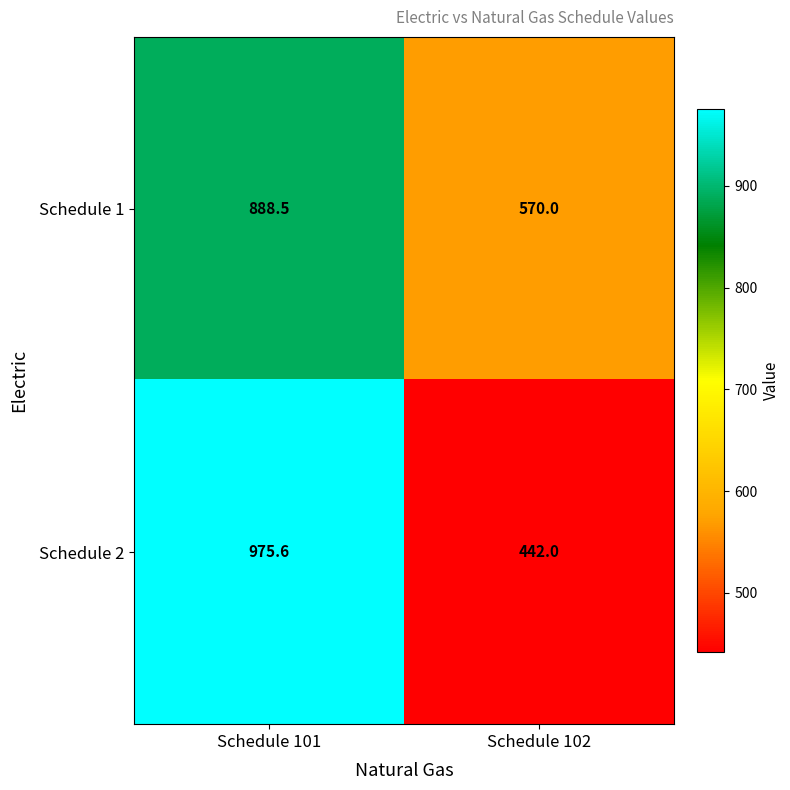

Which series has the largest range (max minus min)?

Schedule 2